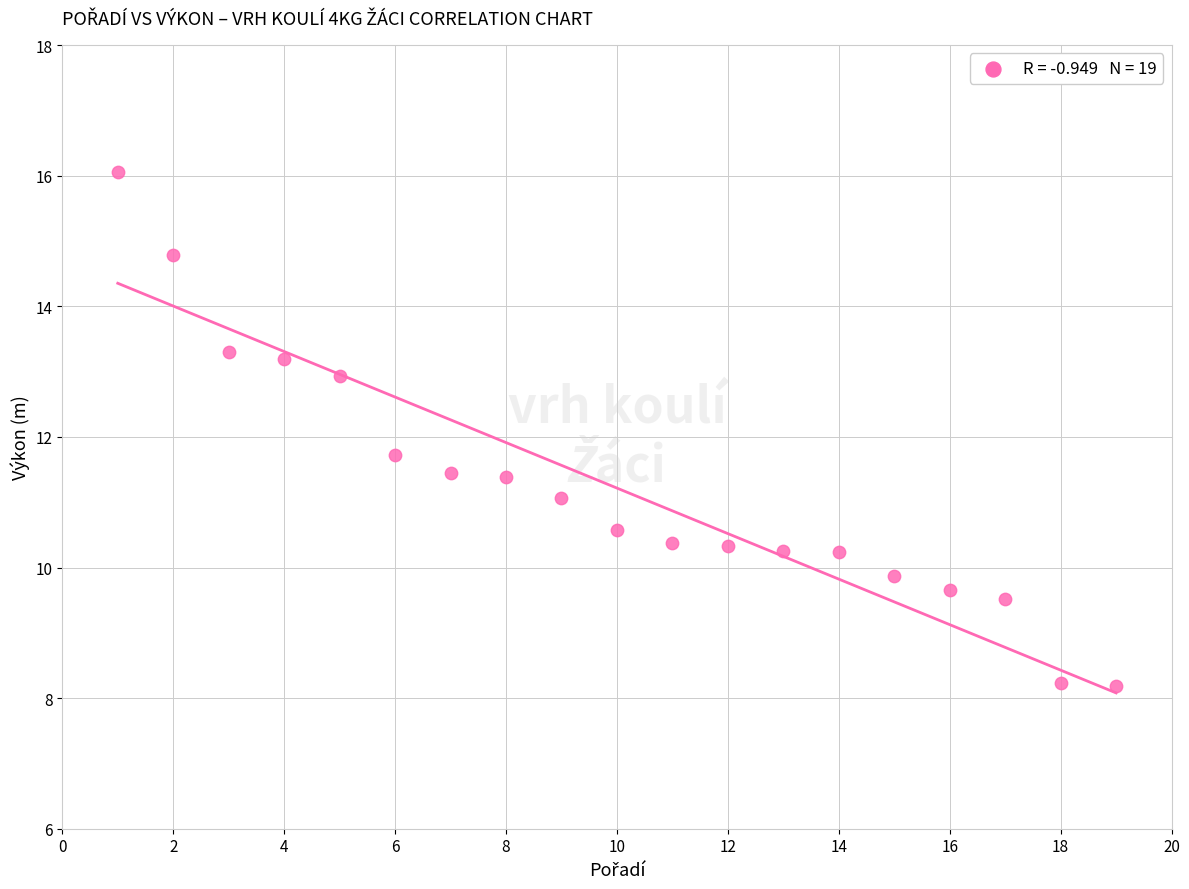

What is the range of Y values (max minus min)?

7.9